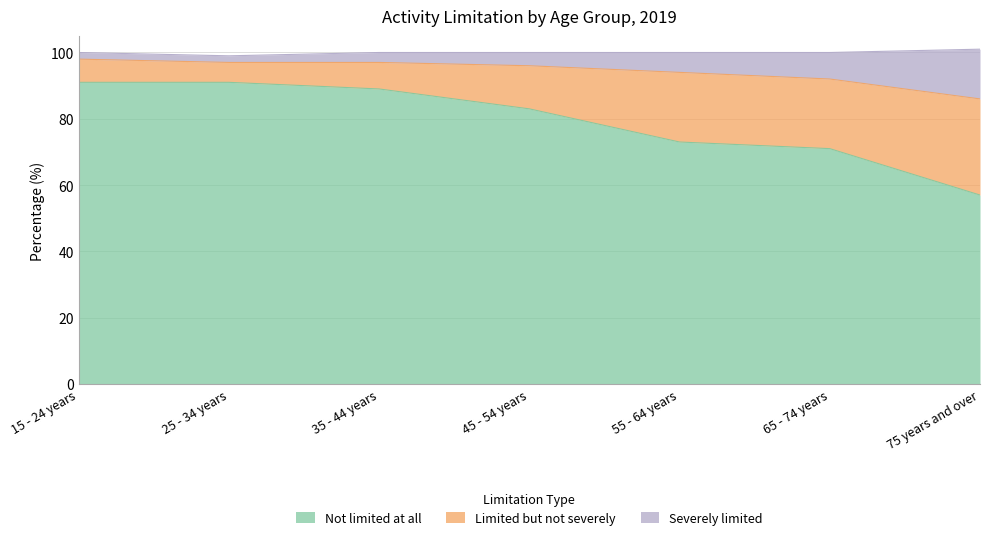

How many data points does each series have?

7